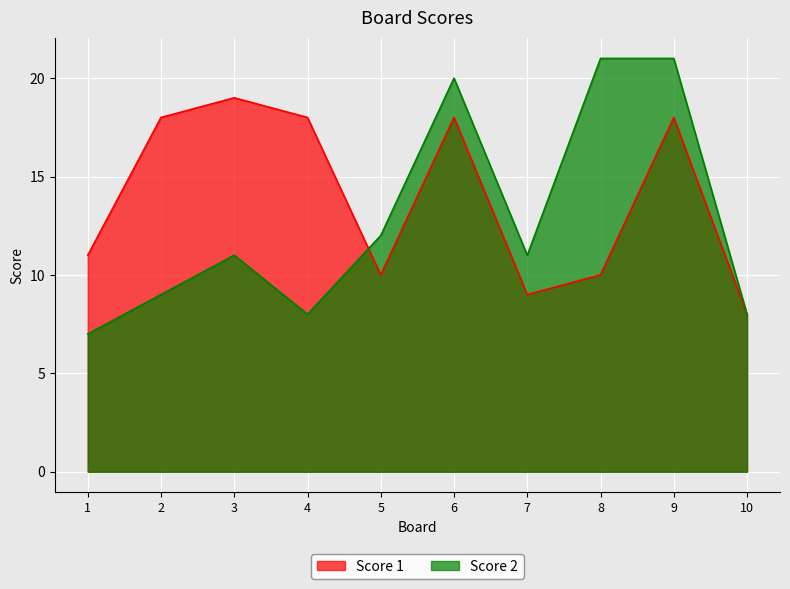

How many values in the Score 1 series exceed 18?

1